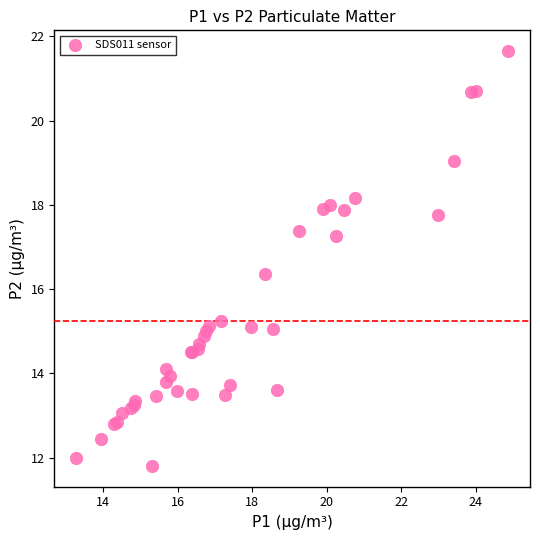

What Y value in the scatter plot is closest to 16?

16.4